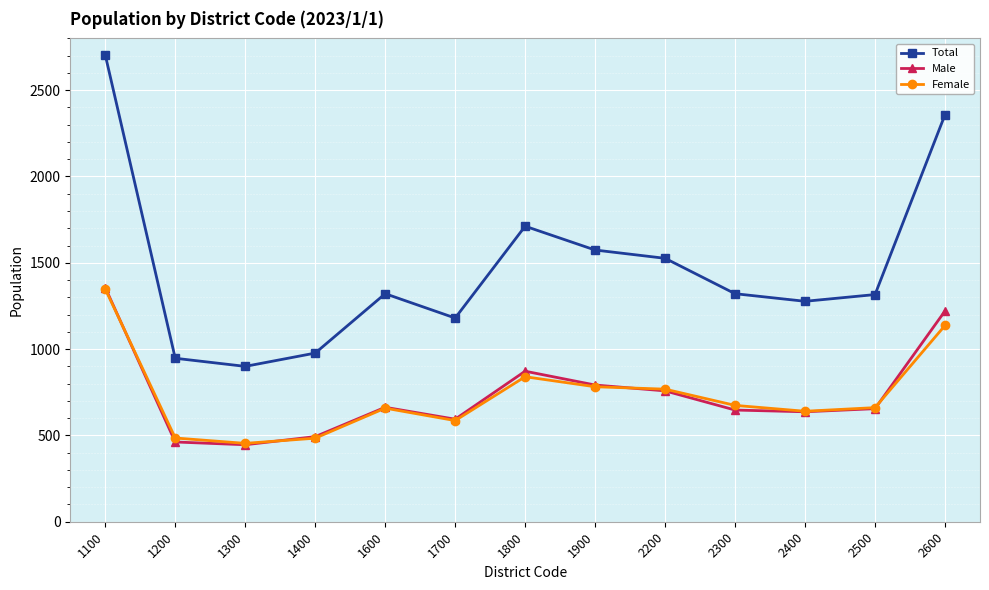

Between 1100 and 2300, which series saw the biggest shift?

Total